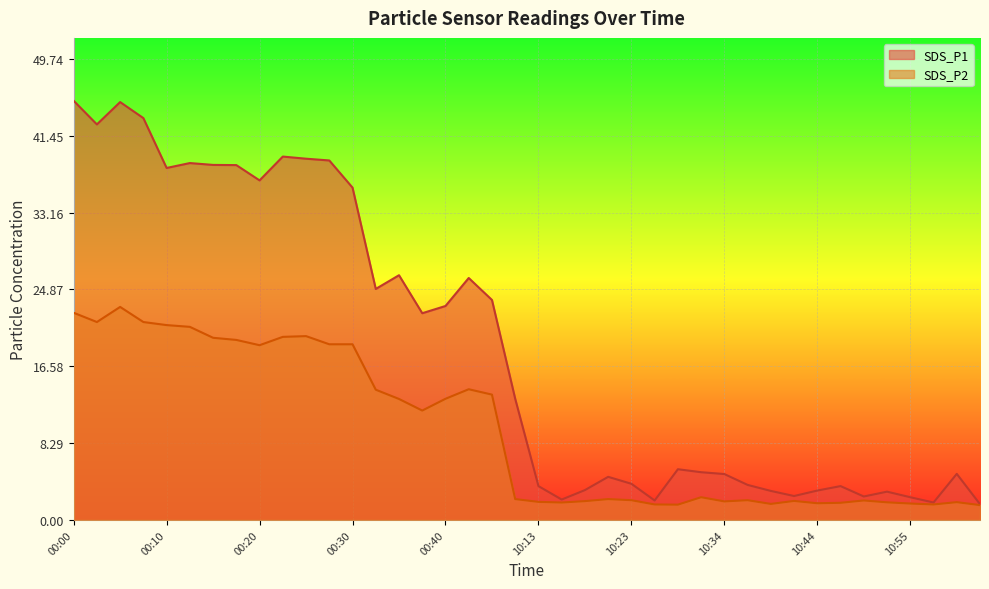

What is the value of the SDS_P2 point at the 5th from the left?

21.0